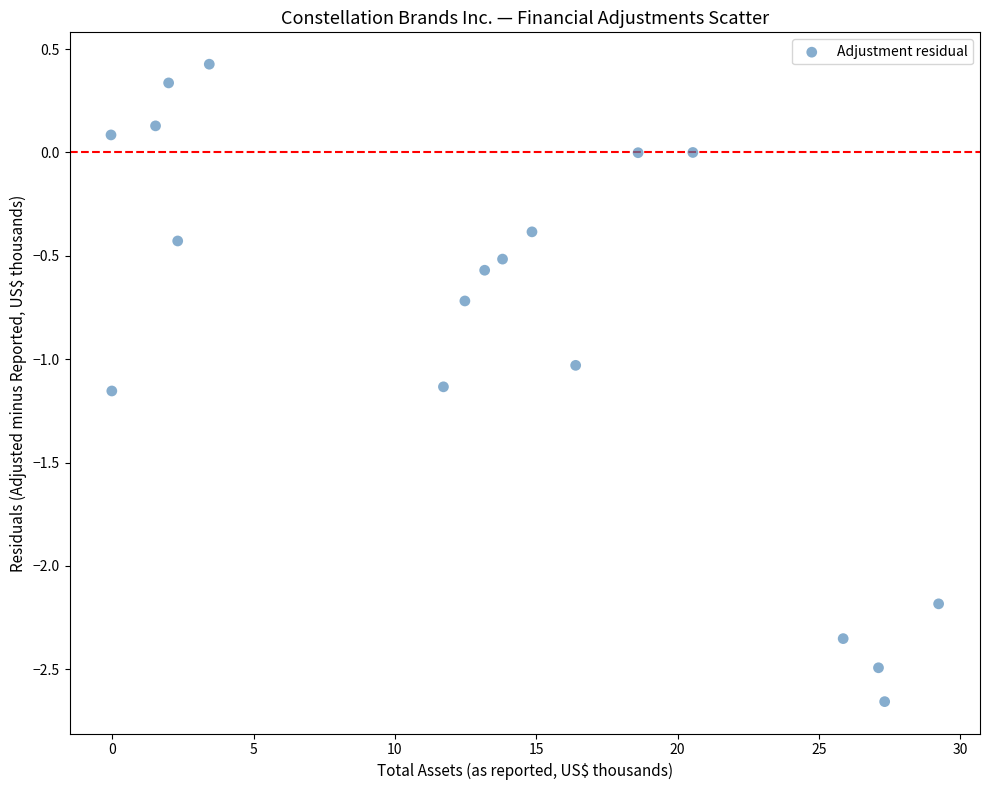

What is the range of X values (max minus min)?

29.3